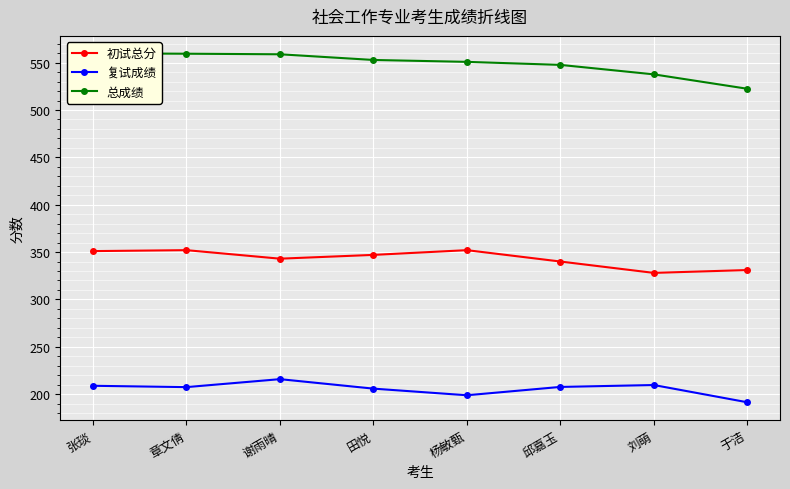

What is the difference between the 初试总分 values at 谢雨晴 and 章文倩?

9.0